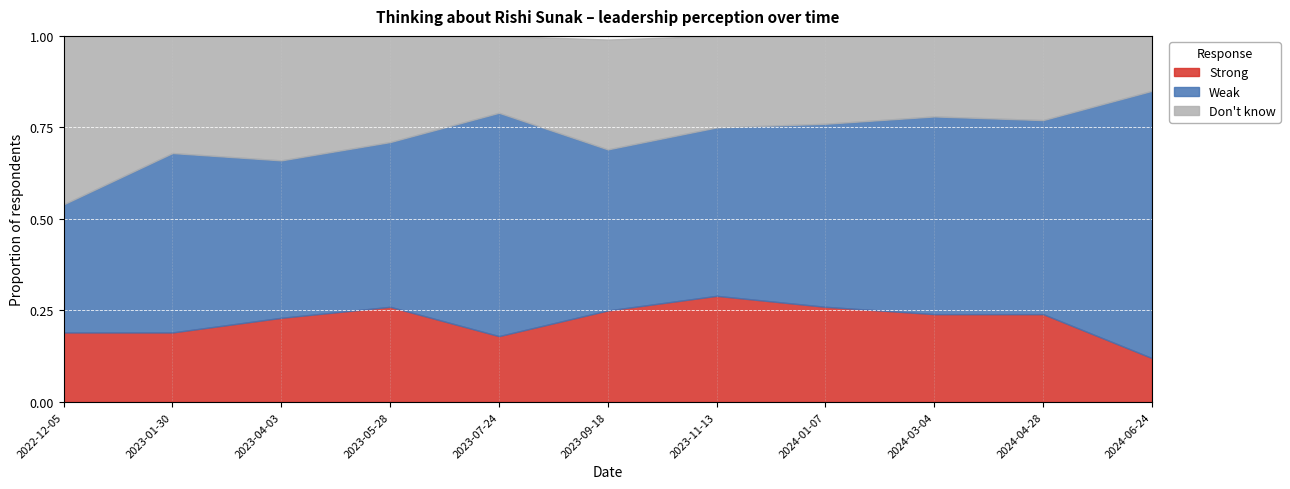

List the series in order of their peak value, lowest first.

Strong, Don't know, Weak